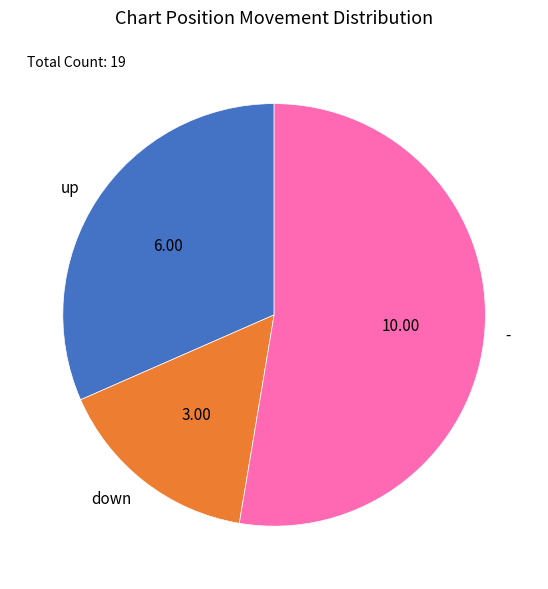

Which slice is the smallest?

down